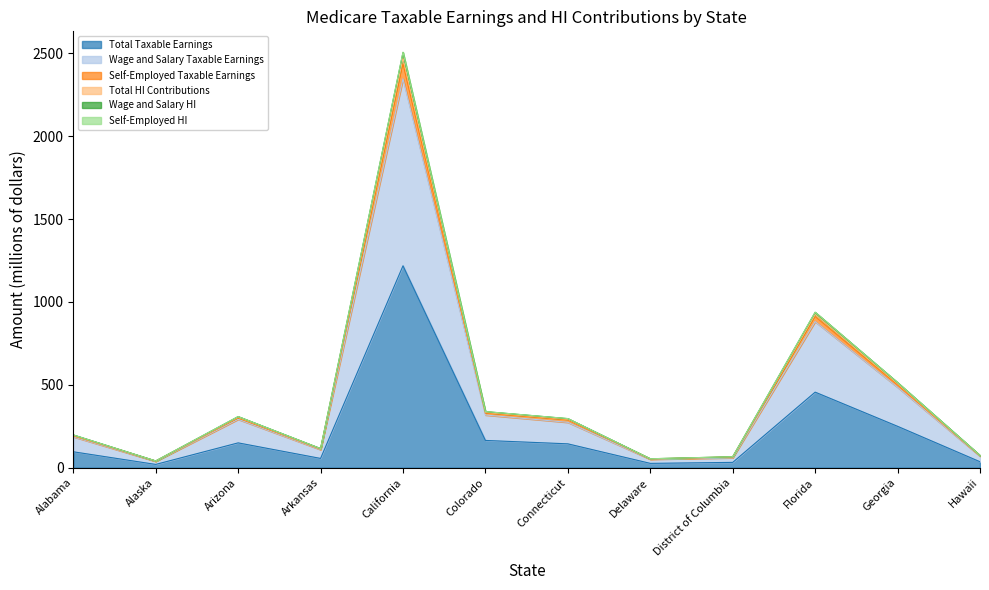

Reading right to left, what are all the values shown in this chart?

Total Taxable Earnings: 36.1	249.7	455.9	32.3	26.3	144.1	164.6	1217.9	56.1	150.0	20.0	96.2
Wage and Salary Taxable Earnings: 69.7	485.4	881.3	60.0	51.0	273.8	318.0	2345.7	109.0	292.0	38.6	186.9
Self-Employed Taxable Earnings: 74.2	513.9	938.1	66.4	54.1	296.6	338.8	2506.5	115.5	308.6	41.1	197.9
Total HI Contributions: 72.1	499.4	911.7	64.6	52.6	288.2	329.2	2435.8	112.2	299.9	39.9	192.4
Wage and Salary HI: 74.1	513.5	937.3	66.3	54.1	296.2	338.4	2503.9	115.4	308.4	41.0	197.8
Self-Employed HI: 73.2	506.7	924.9	65.5	53.4	292.4	334.0	2471.2	113.9	304.3	40.5	195.1